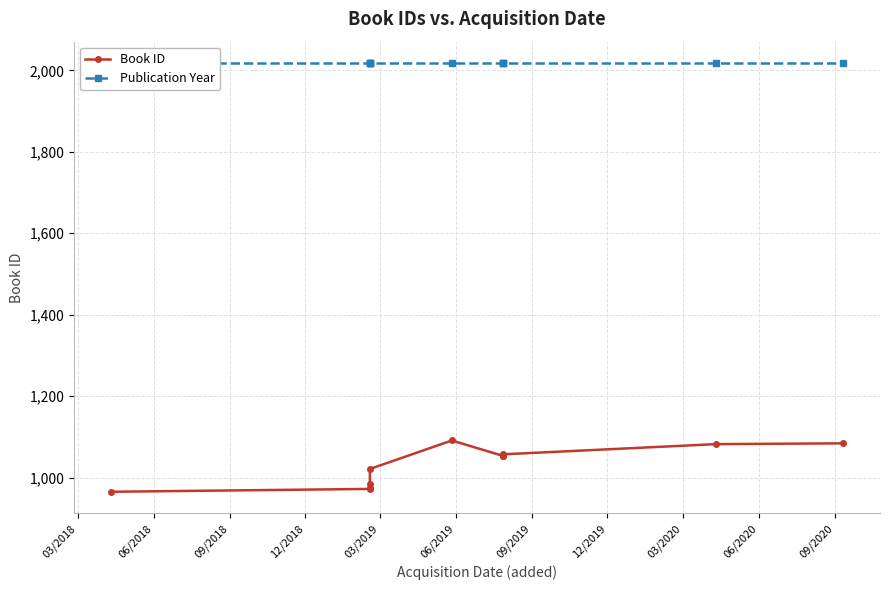

True or false: Publication Year and Book ID cross at least once.

False